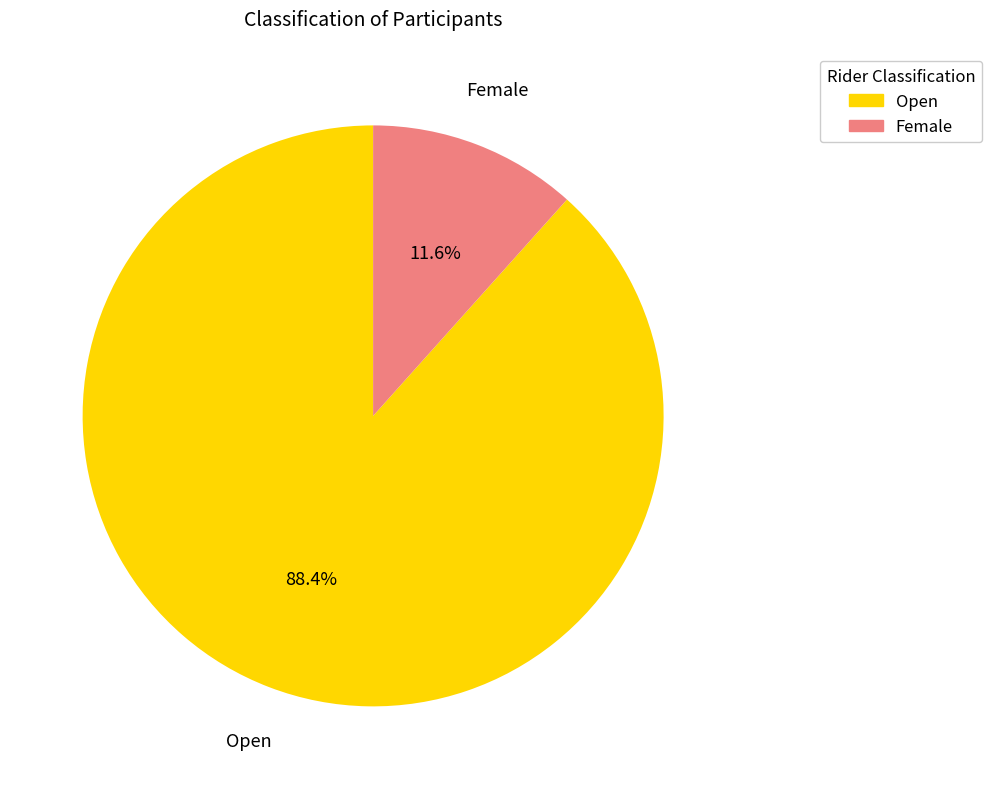

Does Female account for over 50% of the chart?

No